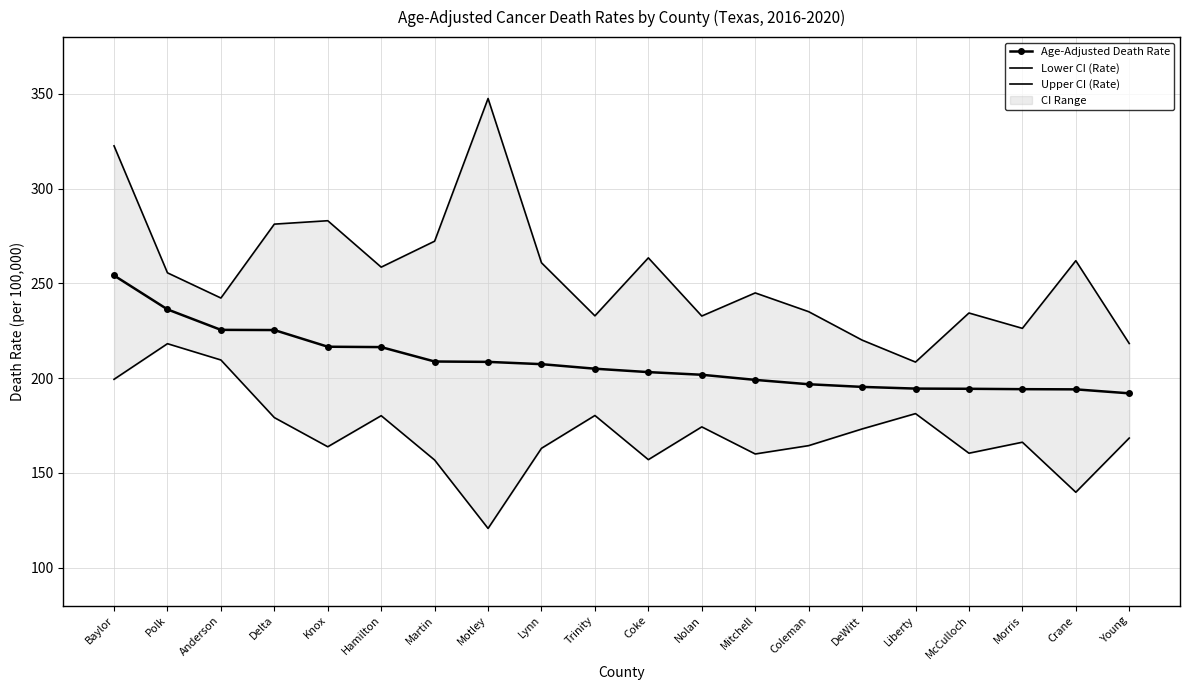

Reading right to left, list all the values displayed in this chart.

Age-Adjusted Death Rate: 192.0	194.1	194.2	194.4	194.5	195.4	196.8	199.1	201.8	203.2	205.0	207.4	208.6	208.8	216.4	216.6	225.4	225.5	236.3	254.2
Lower CI (Rate): 168.4	139.8	166.2	160.4	181.3	173.2	164.4	160.0	174.3	157.0	180.3	163.0	120.7	156.8	180.2	163.8	179.2	209.6	218.2	199.4
Upper CI (Rate): 218.3	262.0	226.3	234.4	208.5	220.1	235.1	245.0	232.8	263.5	232.9	260.9	347.6	272.3	258.6	283.1	281.3	242.3	255.6	322.6